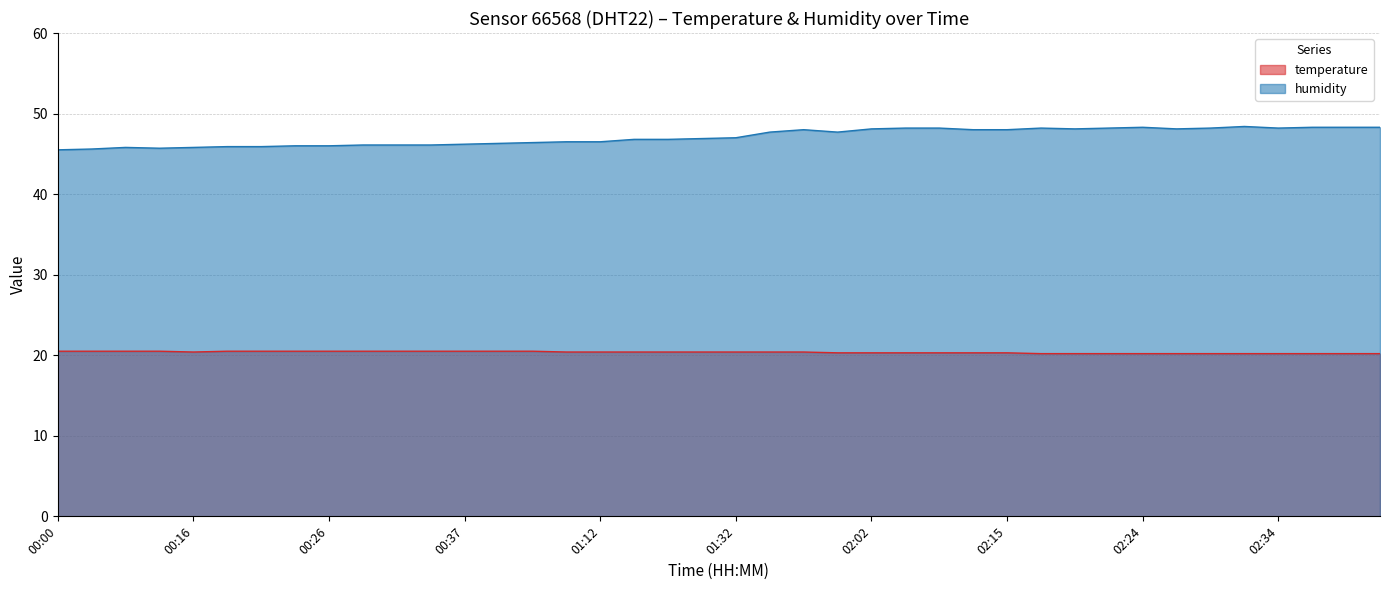

Between 00:26 and 00:03, which is larger?

00:26